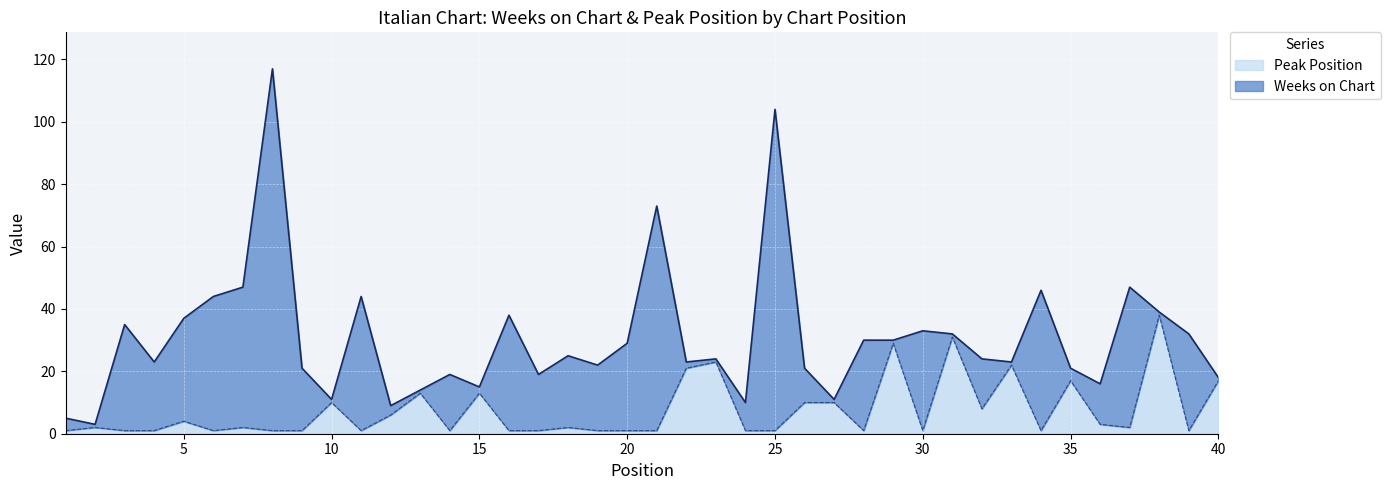

List the labels in order of value, smallest first.

1, 3, 4, 6, 8, 9, 11, 14, 16, 17, 19, 20, 21, 24, 25, 28, 30, 34, 39, 2, 7, 18, 37, 36, 5, 12, 32, 10, 26, 27, 13, 15, 35, 40, 22, 33, 23, 29, 31, 38